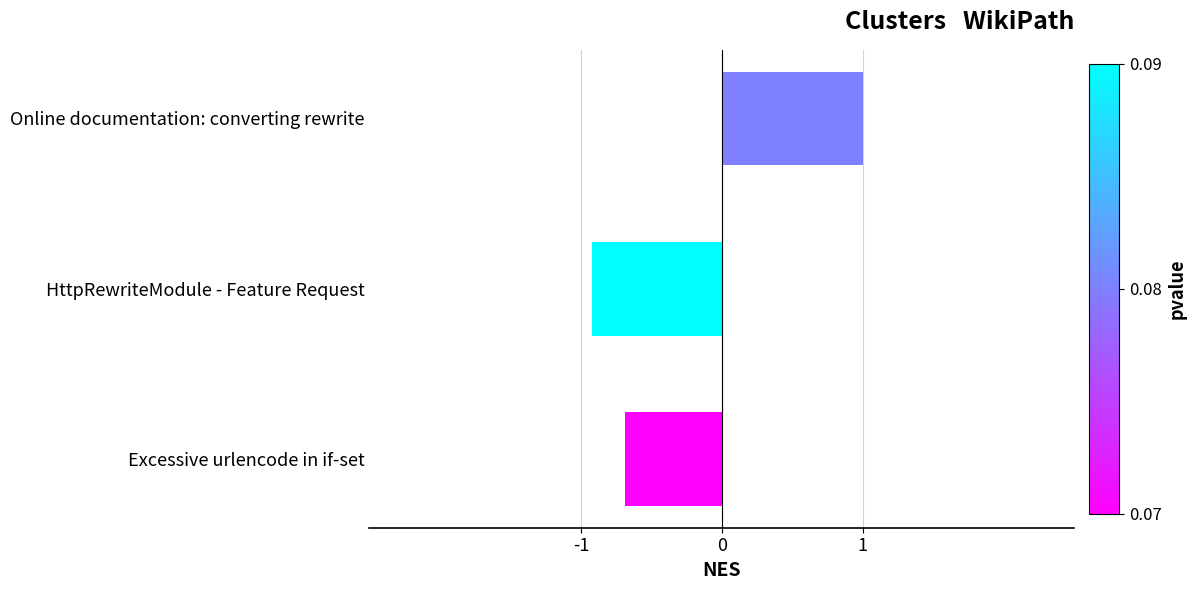

Reading bottom to top, list all the values displayed in this chart.

-0.7	-0.9	1.0